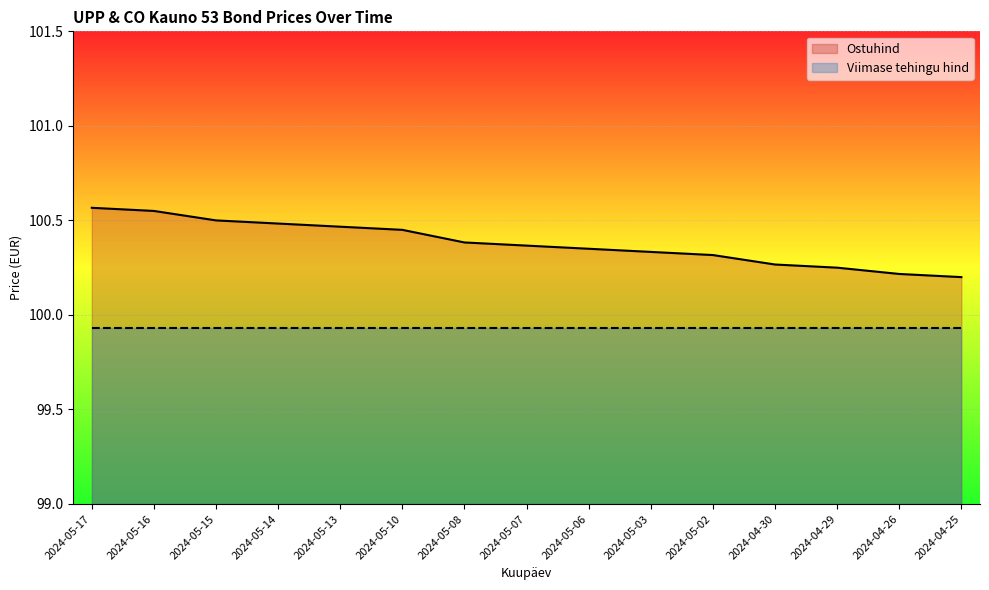

The value at 2024-05-06 is 30.6. True or false?

False